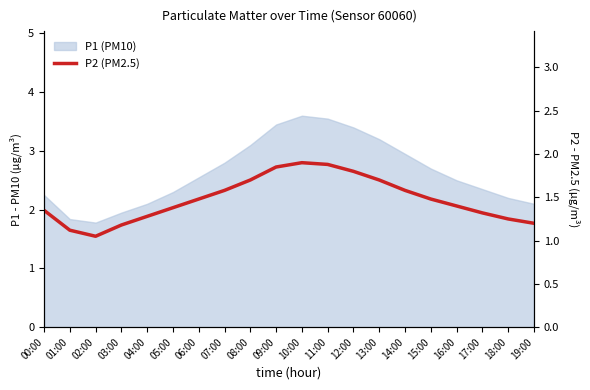

Where is the first local minimum?

02:00